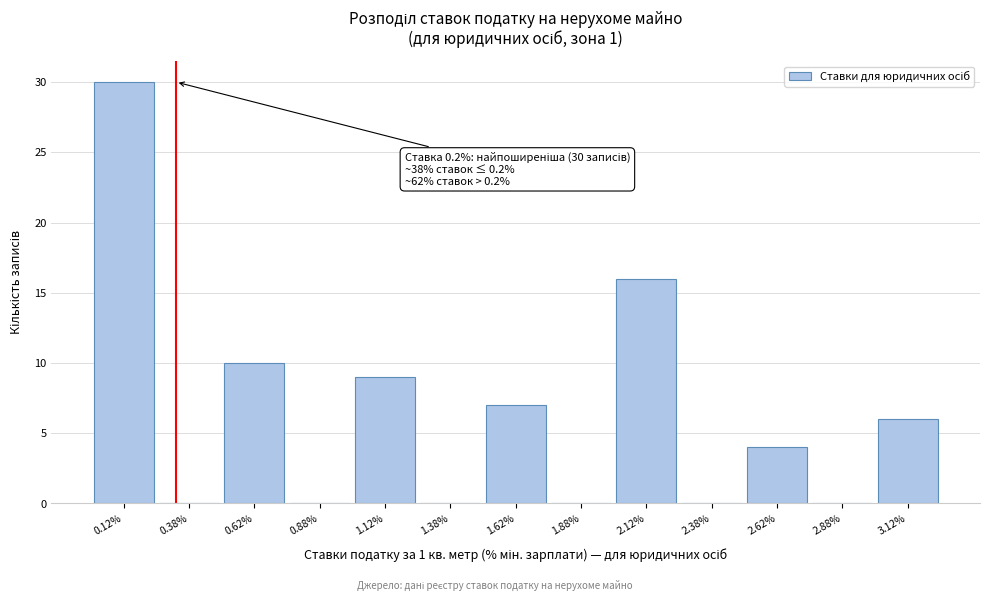

Over which range of the x-axis is the bar tallest?

0.00 to 0.25